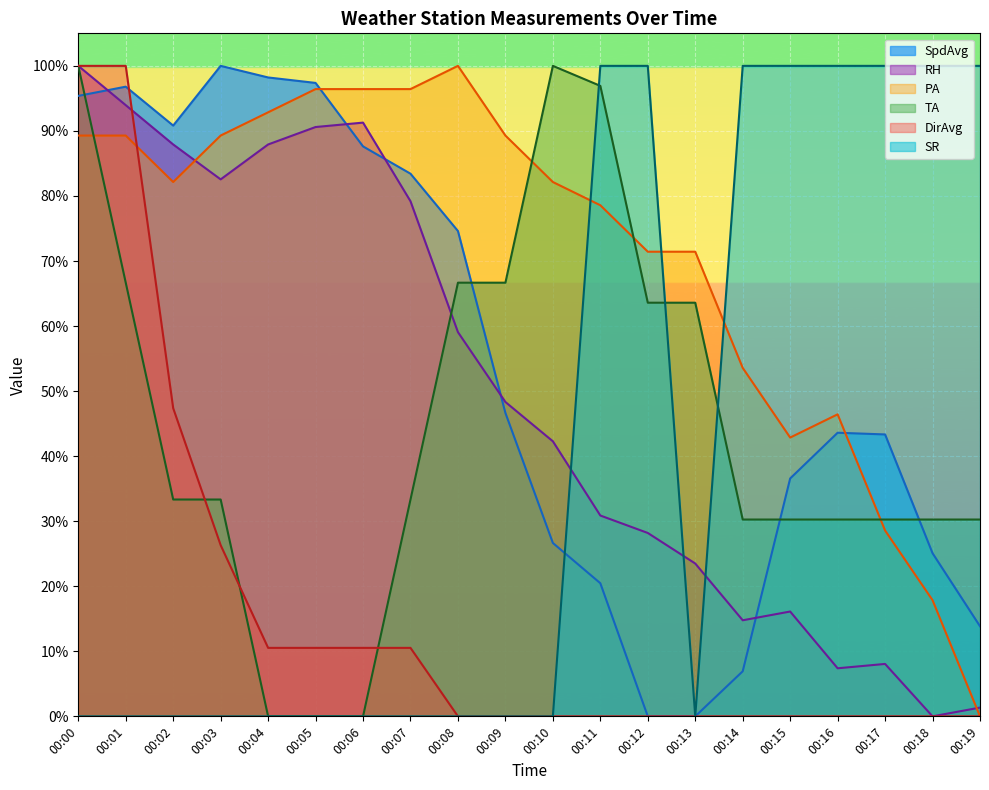

Where is the first local maximum for TA?

00:10